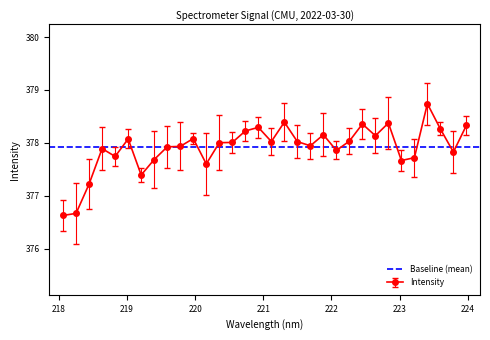

How many points are higher than both their immediate neighbors (excluding endpoints)?

9